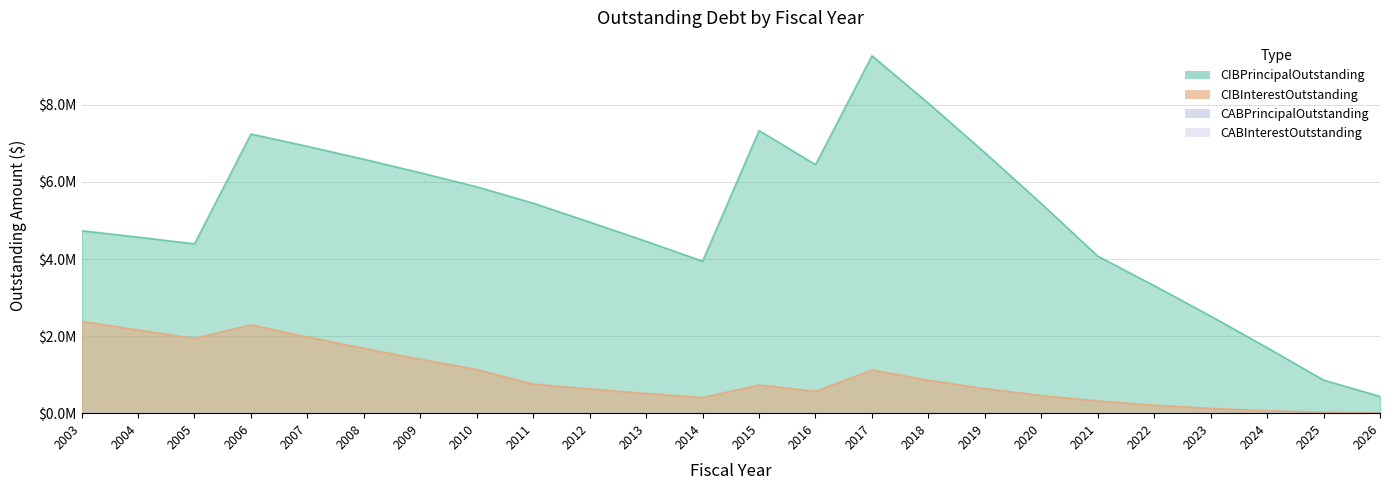

What is the difference between the CIBInterestOutstanding values at 2021 and 2024?

253950.0